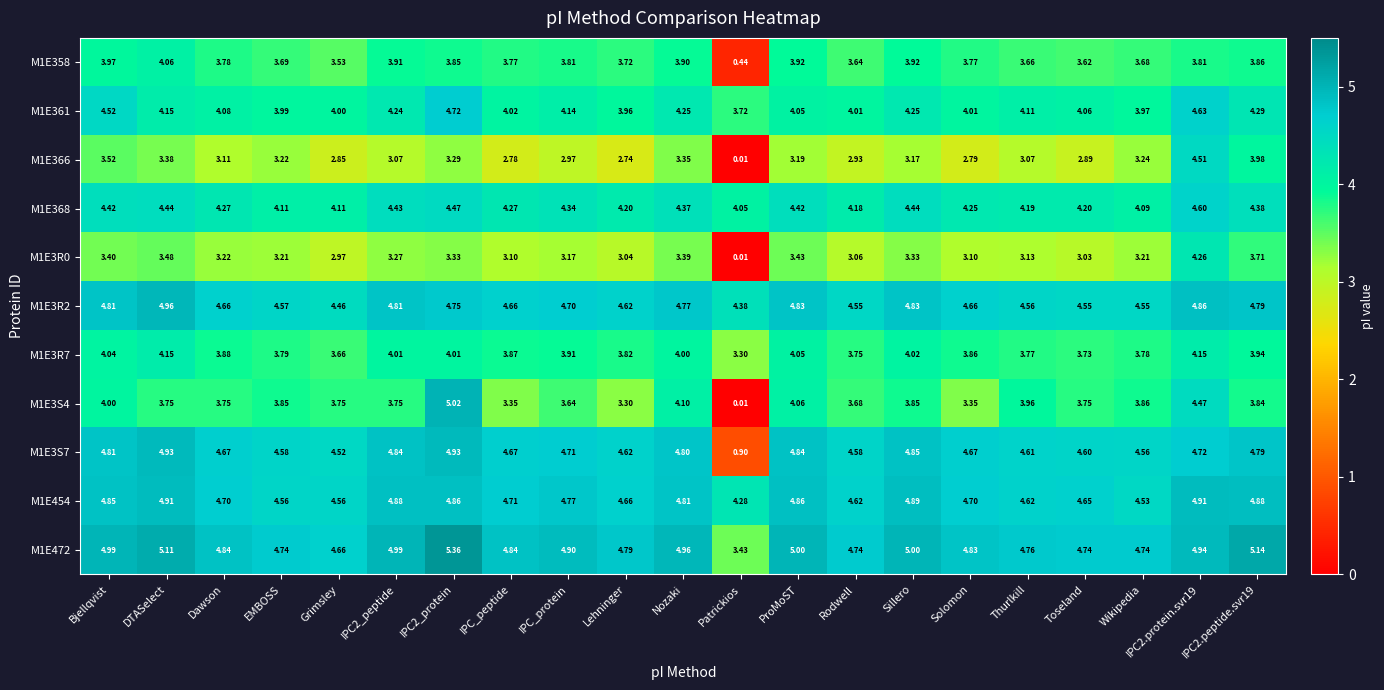

Is the value of M1E366 at Grimsley greater than the value of M1E361 at Patrickios?

No